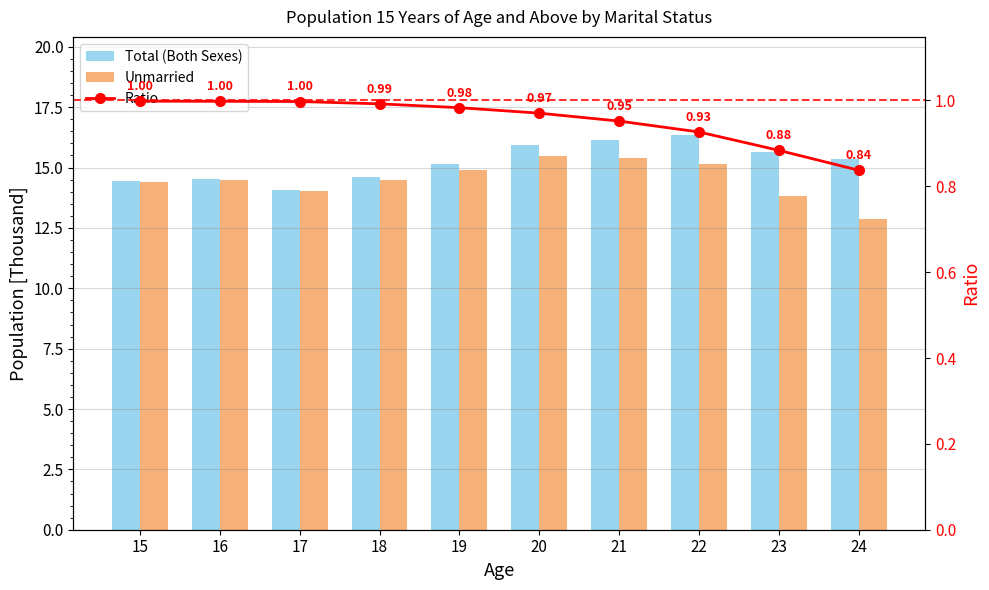

What is the maximum value for Unmarried?

15.5